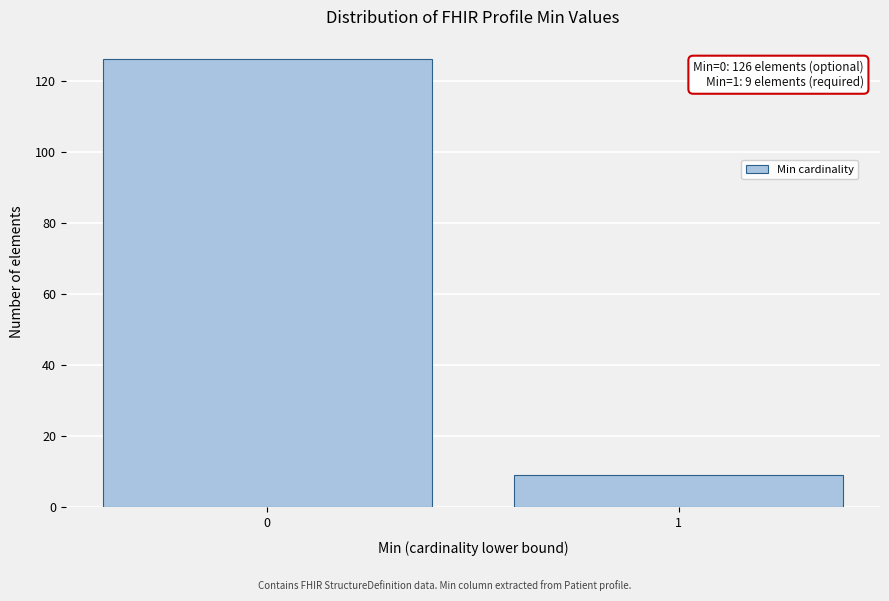

Reading left to right, list all the values displayed in this chart.

0=126	1=9